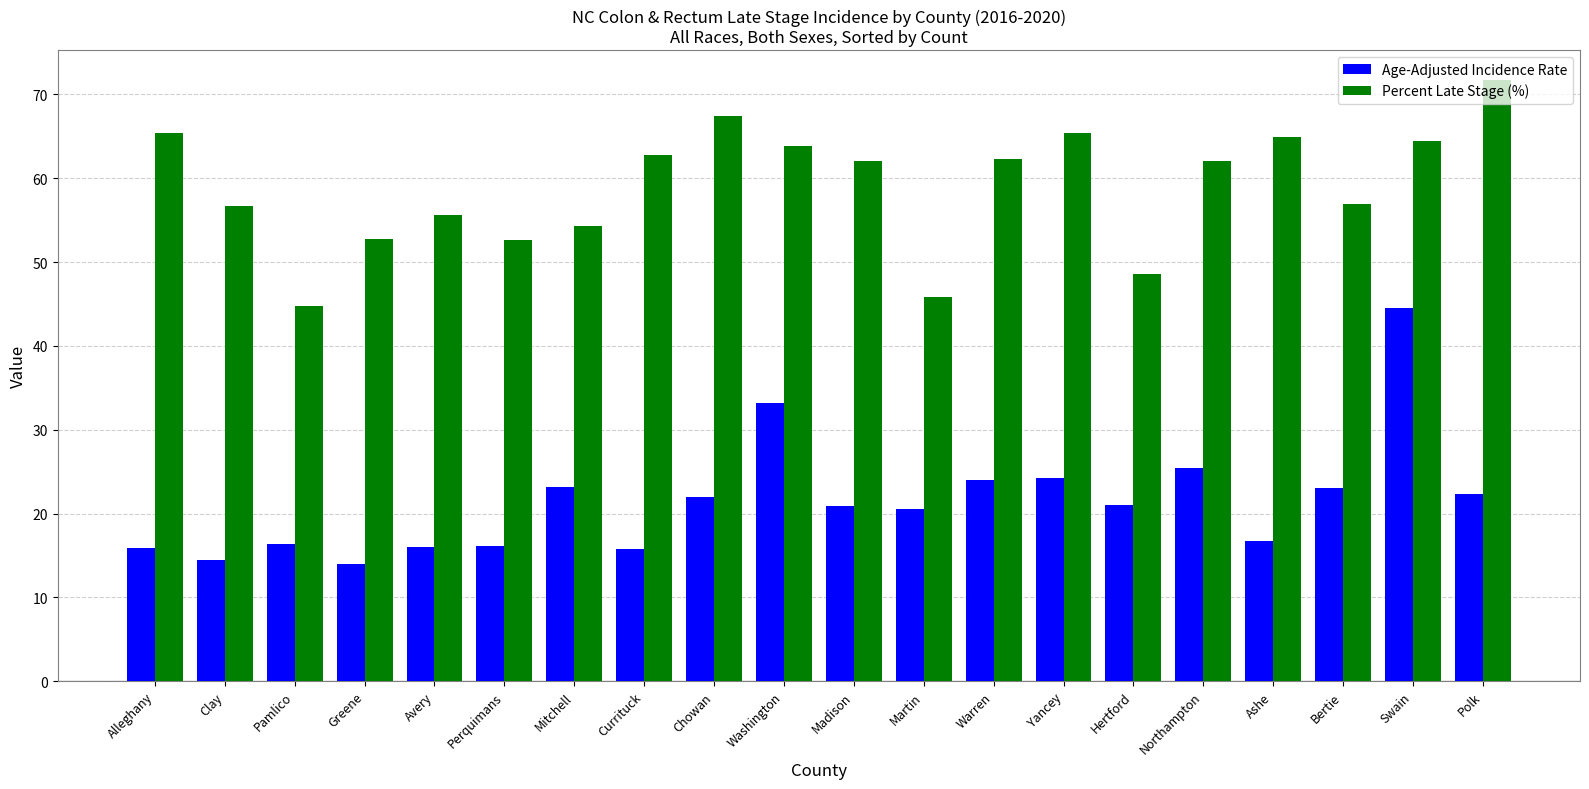

How many bars are there in each group?

2